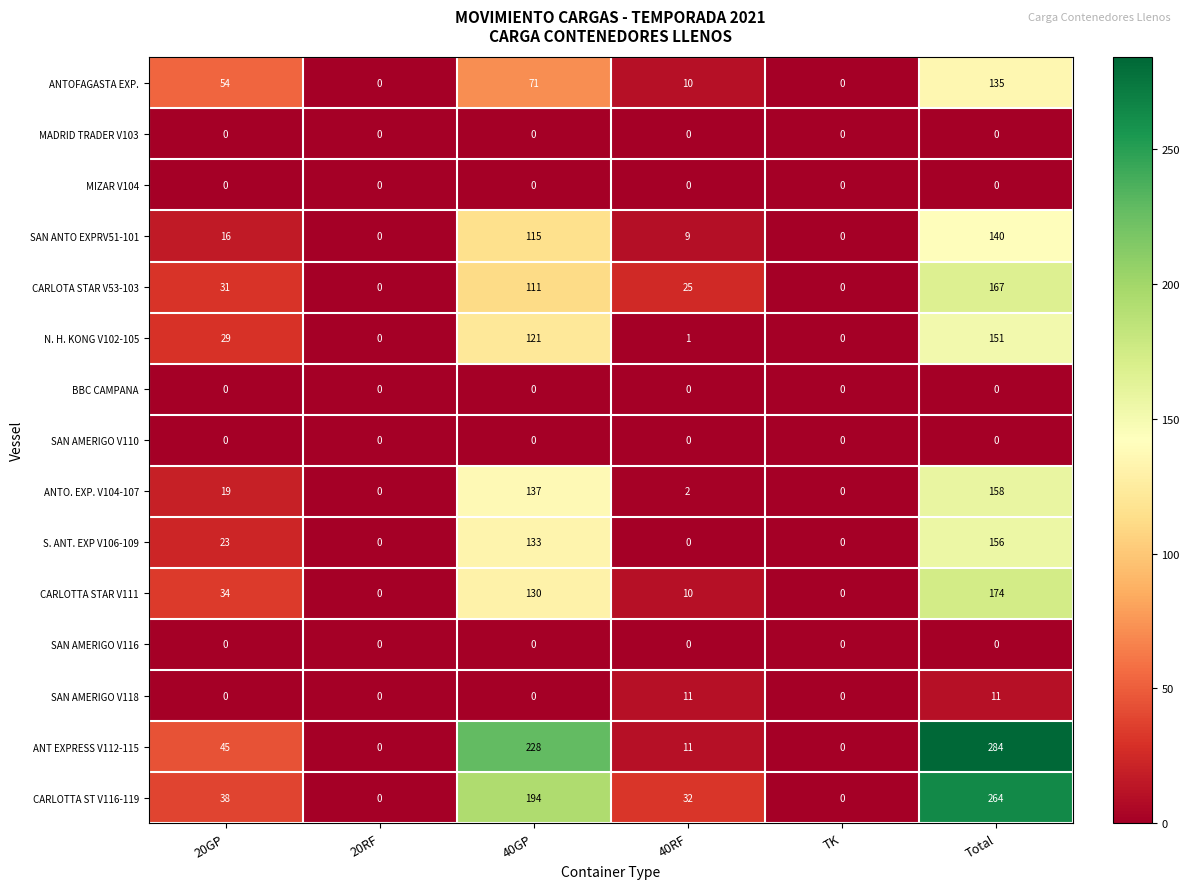

Is it true that MADRID TRADER V103 equals 0 at 40GP?

True